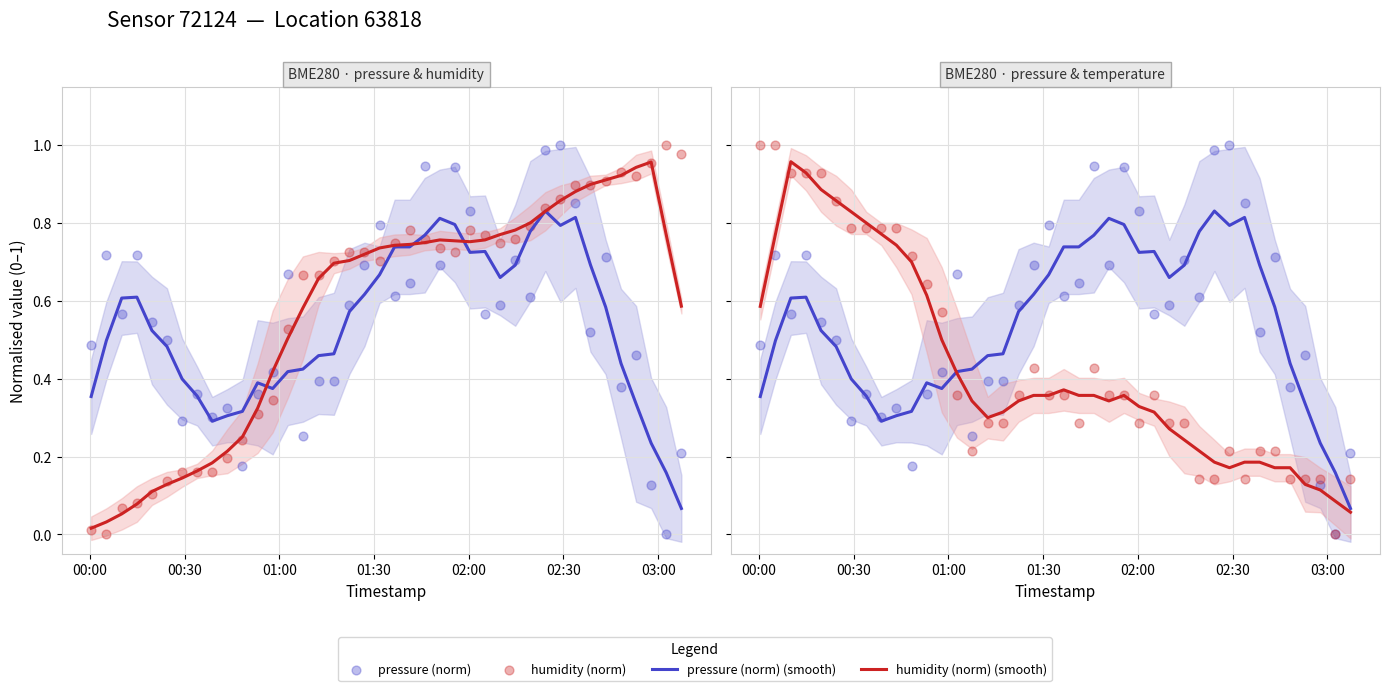

Is the value of pressure (norm) at 20 greater than the value of pressure (norm) (smooth) at 03:00?

Yes